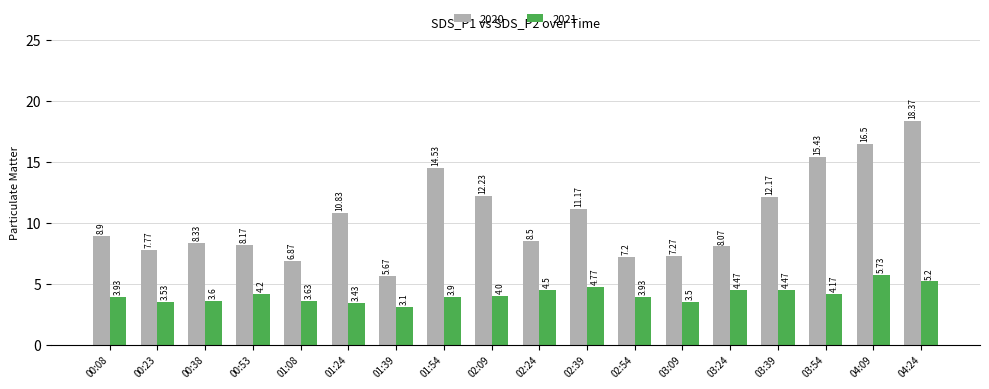

What is the value of the 2020 bar at the 13th from the left?

7.3